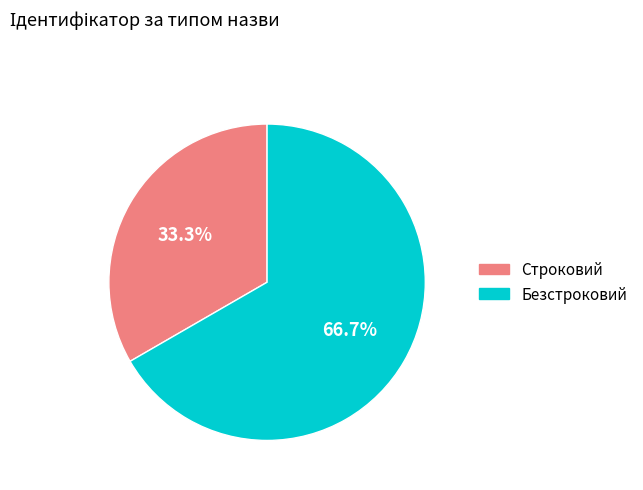

True or false: Строковий accounts for 25% of the total.

False